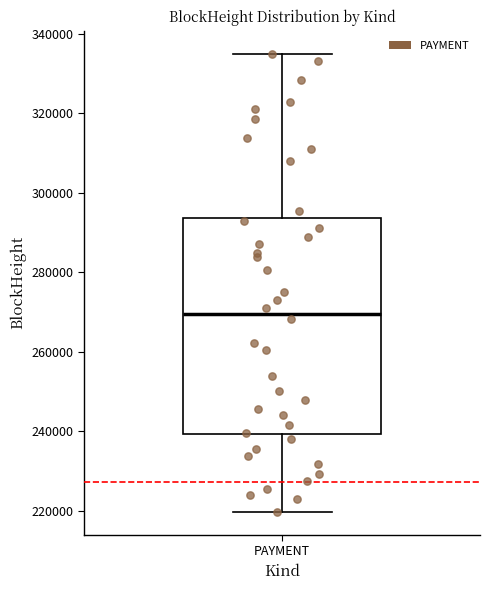

Read this box plot against the y-axis: the position of the median line, the range covered by the box, and the ends of both whiskers. The values are not printed on the chart, so give them approximately, as read against the axis.

median 270000, box 240000 to 294000, whiskers 220000 to 336000